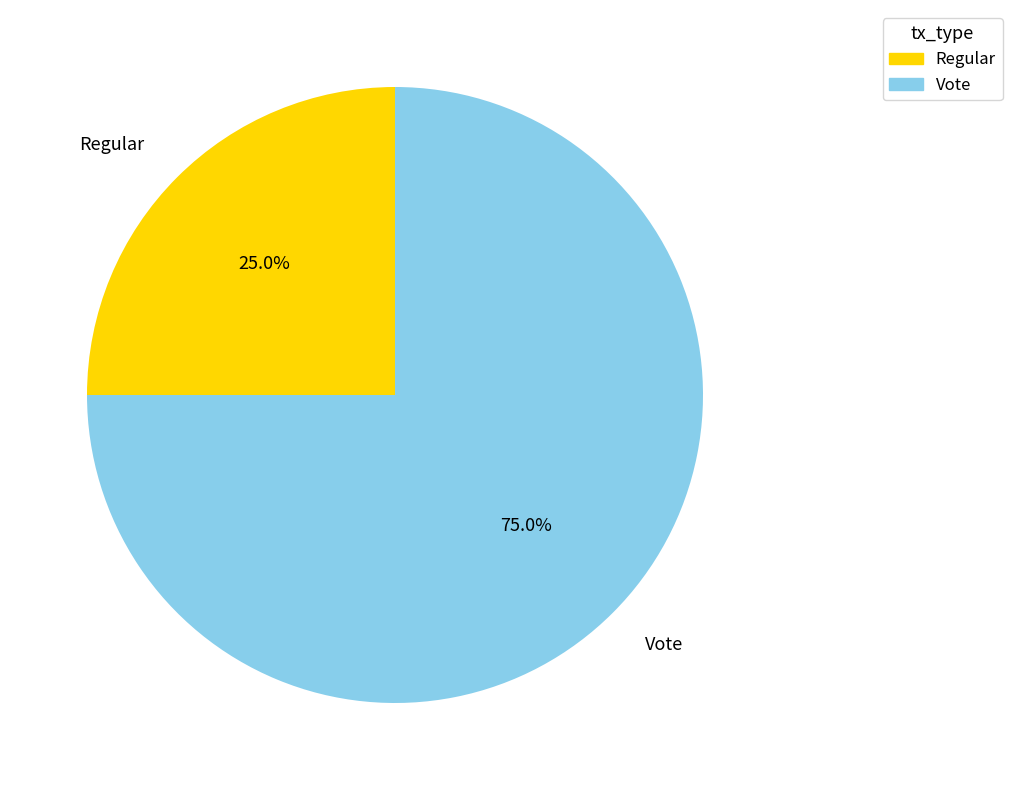

What percentage do Vote and Regular together represent?

100.0%